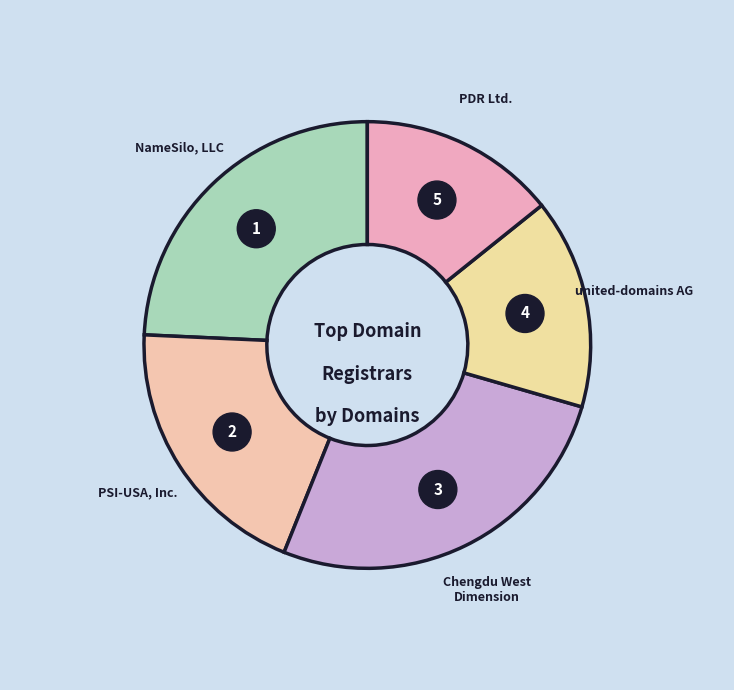

Count the number of slices in the pie.

5